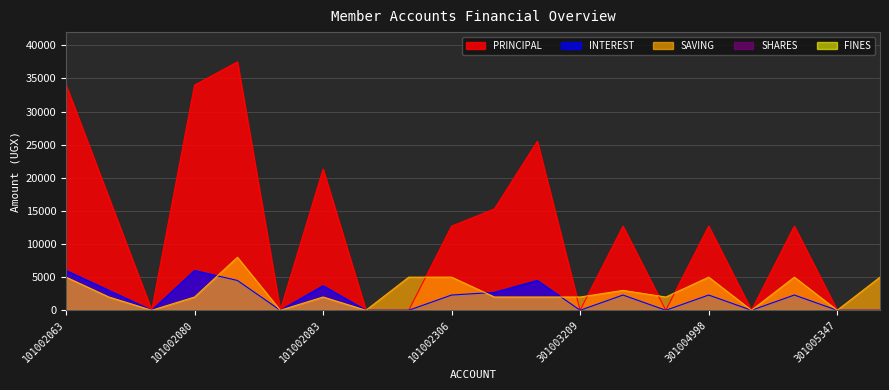

What is the difference between the maximum and minimum values in the SAVING series?

8000